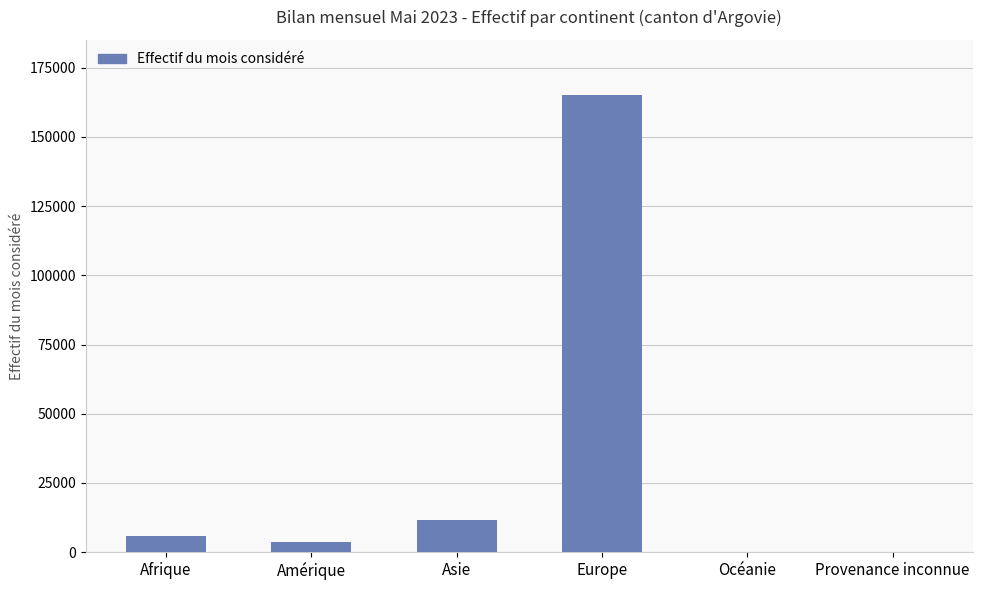

Which category has the highest value across all series?

Europe